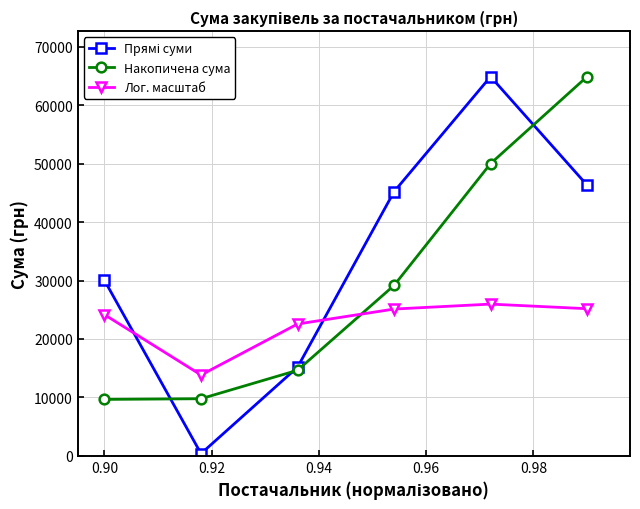

How many interior local peaks does the Лог. масштаб series have?

1